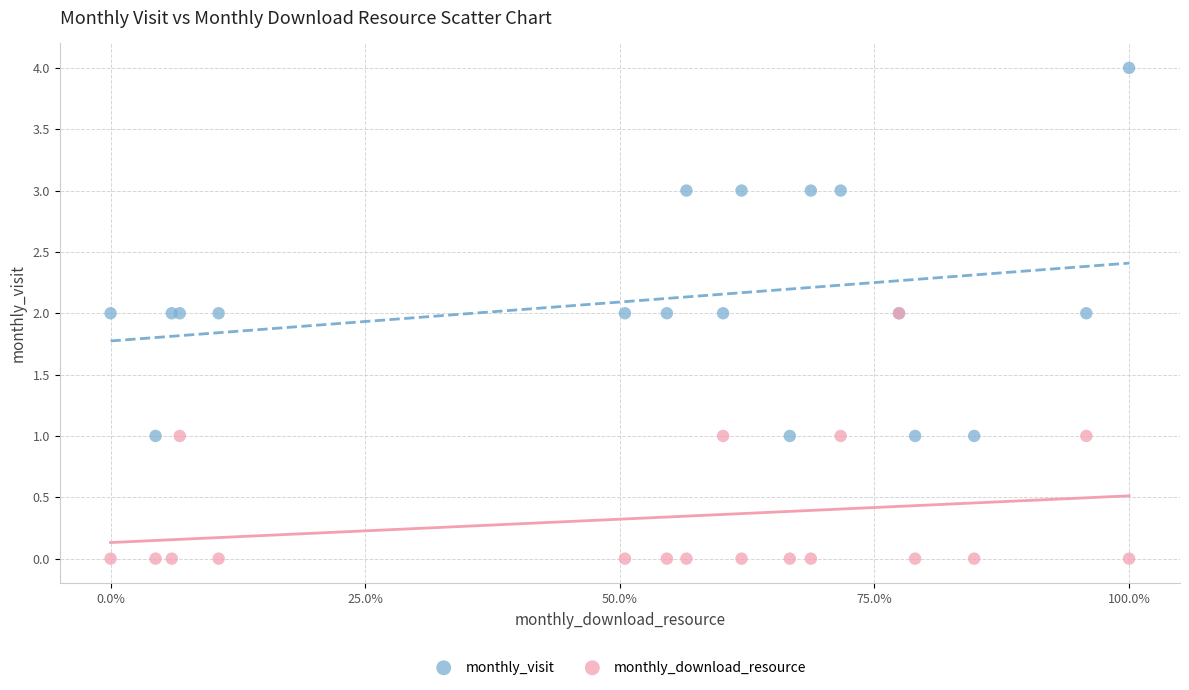

What are all the series names shown in the legend?

monthly_visit, monthly_download_resource